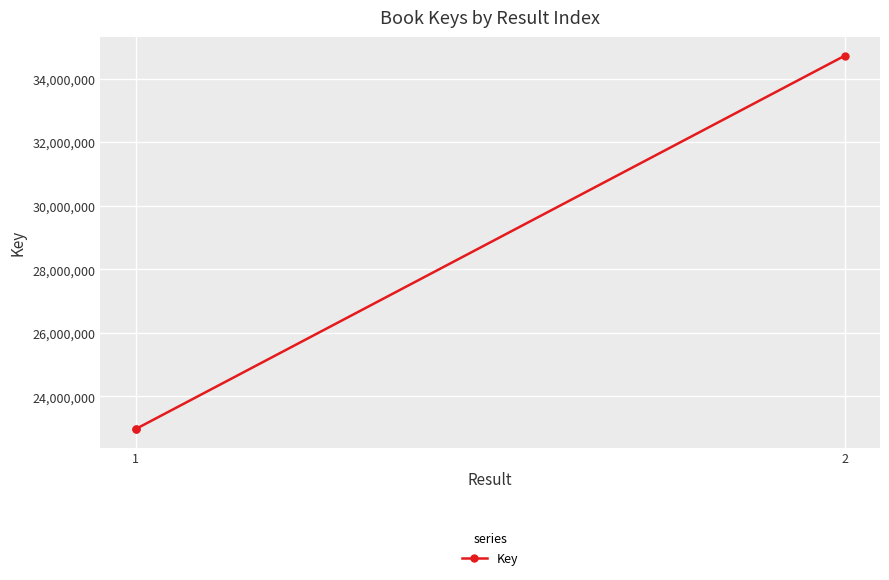

What is the sum of the values at 1 and 2?

57703340